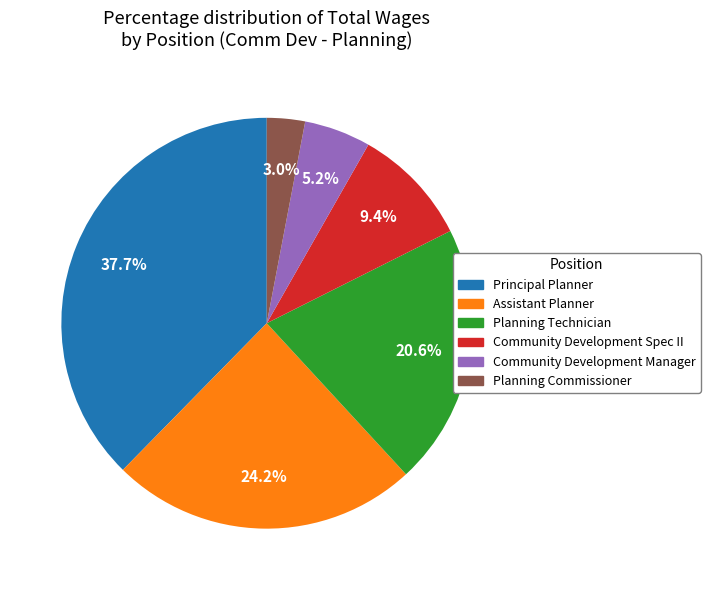

Approximately how many times larger is the value at Principal Planner compared to Community Development Manager?

7.2